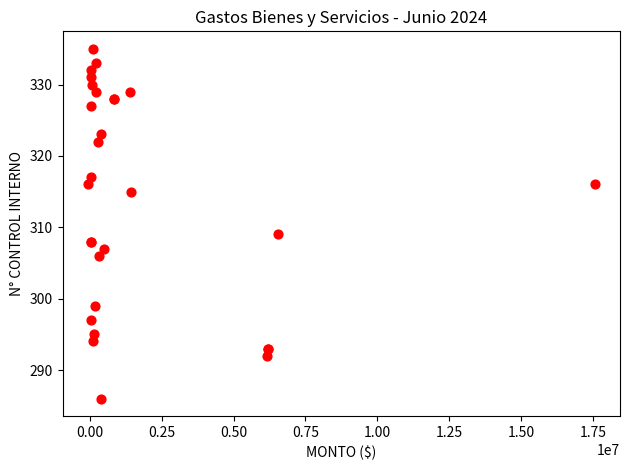

What Y value in the scatter plot is closest to 310?

309